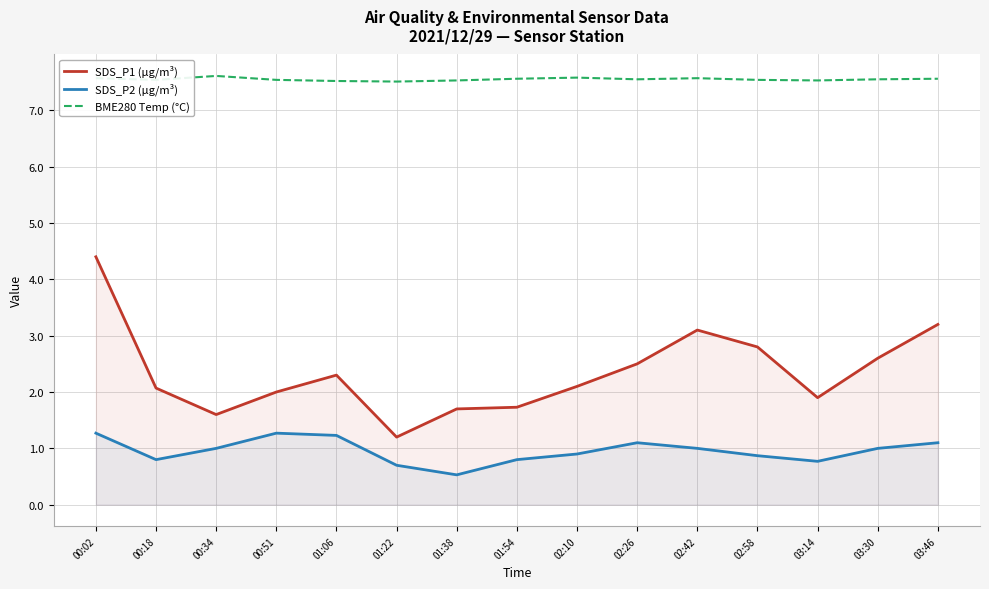

At which category is the sum across all series the highest?

00:02